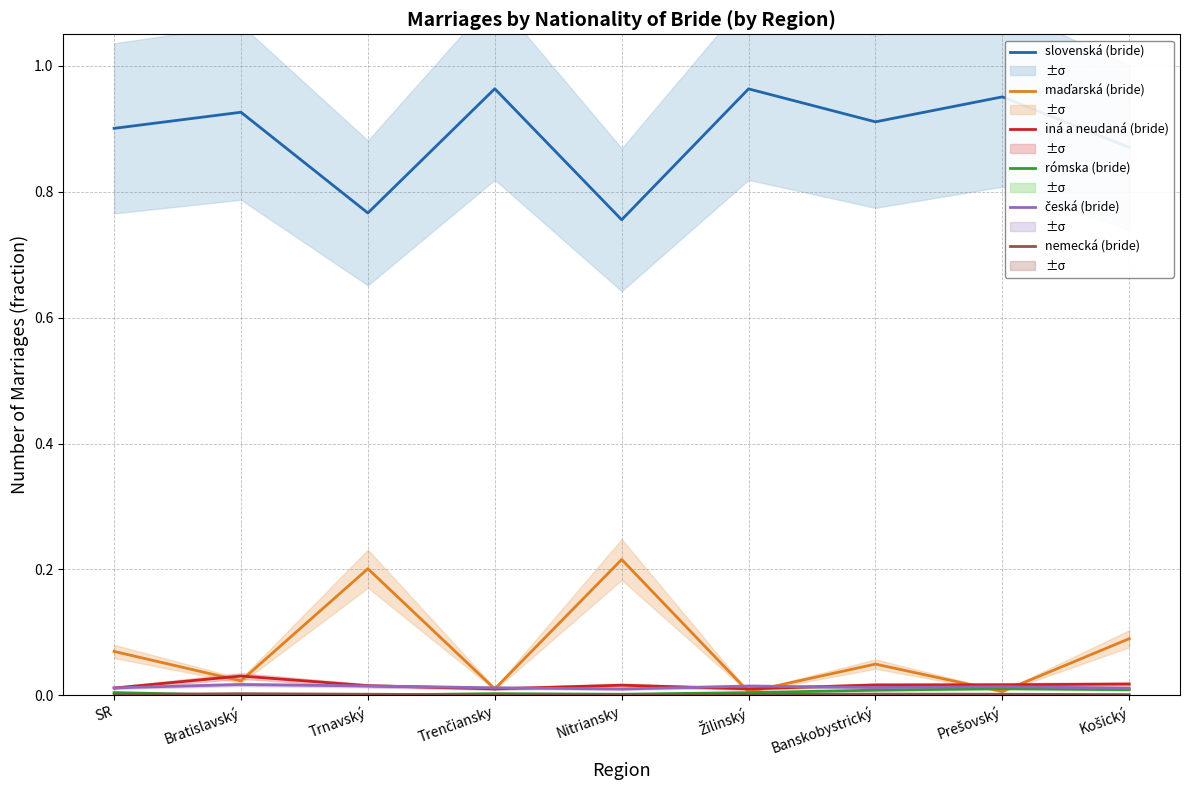

The česká (bride) series shows 0.0 at Trnavský. True or false?

True